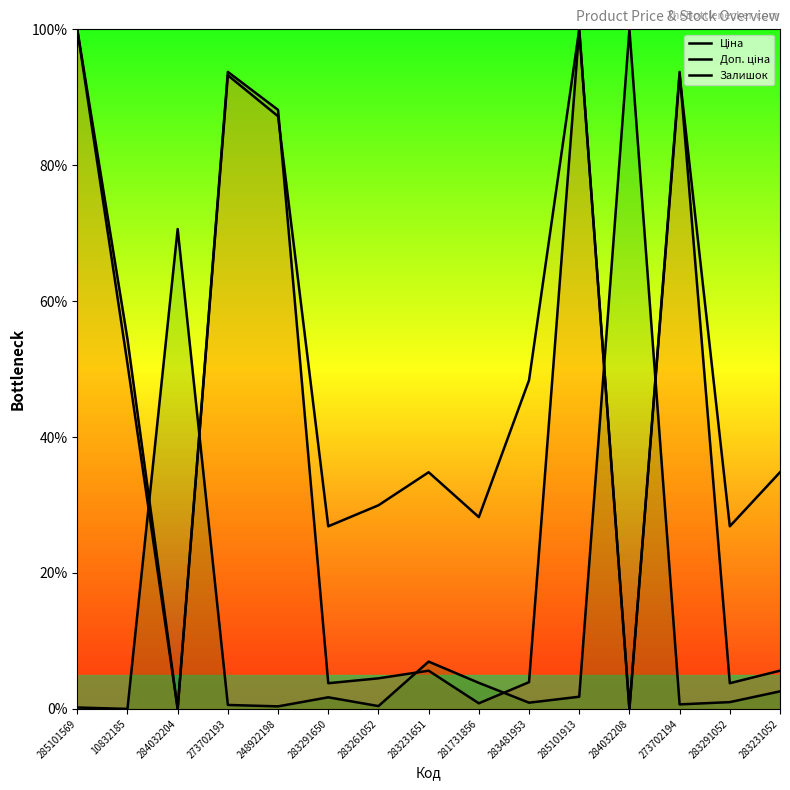

List the labels in order of Ціна value, smallest first.

284032204, 284032208, 281731856, 283291650, 283291052, 283481953, 283261052, 283231651, 283231052, 10832185, 248922198, 273702193, 273702194, 285101569, 285101913